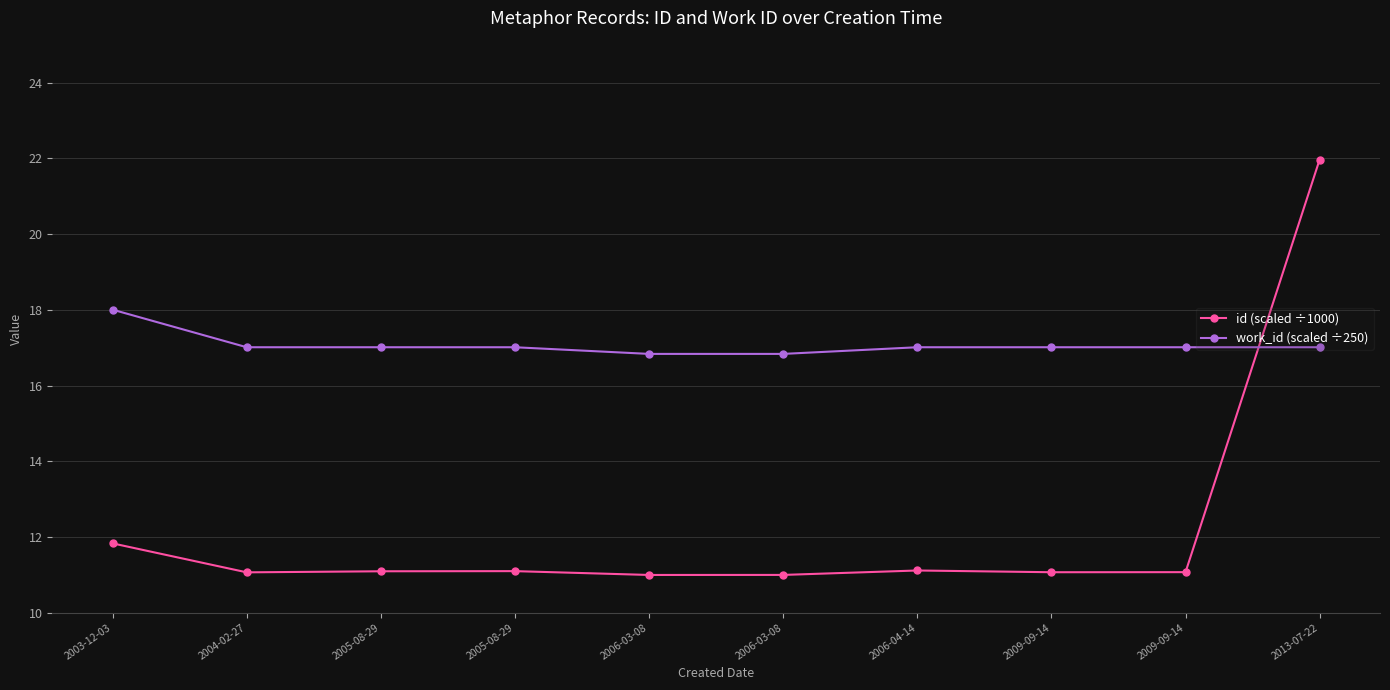

Is this an area chart (filled region under the line)?

No